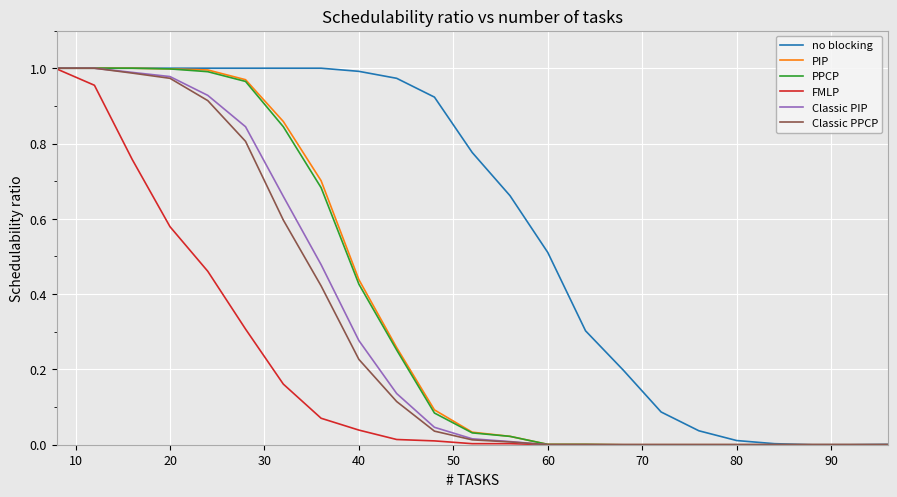

How many lines are shown in the chart?

6